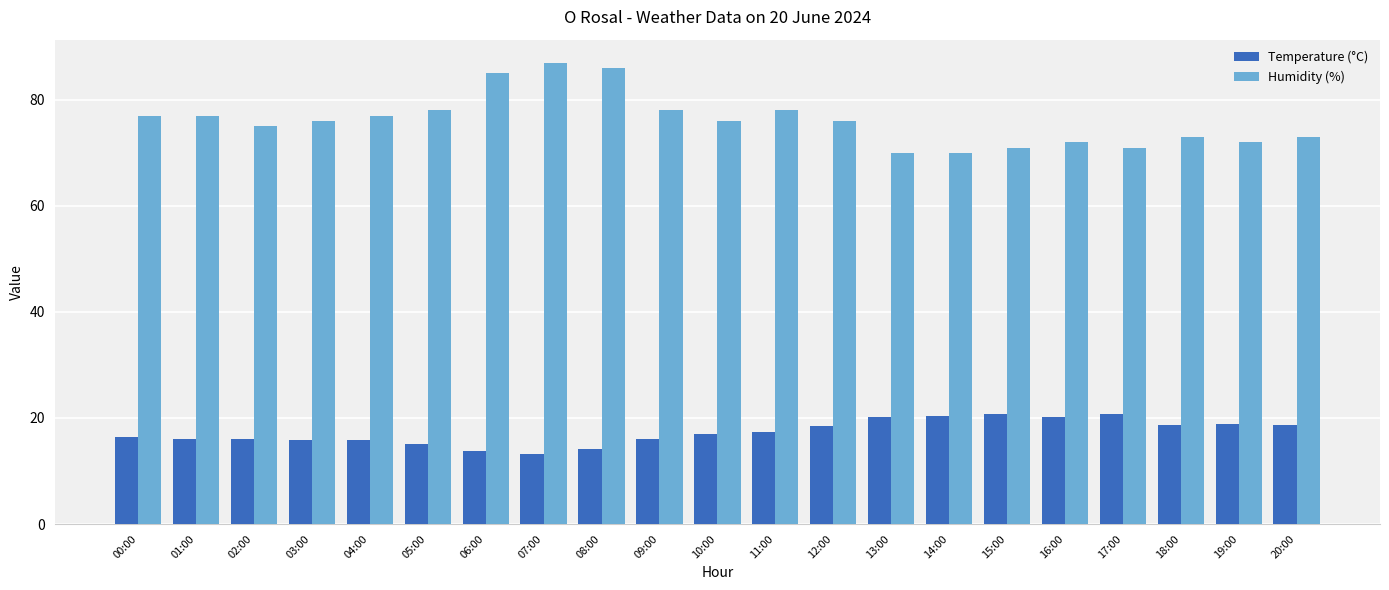

List the series in order of their peak value, lowest first.

Temperature (°C), Humidity (%)